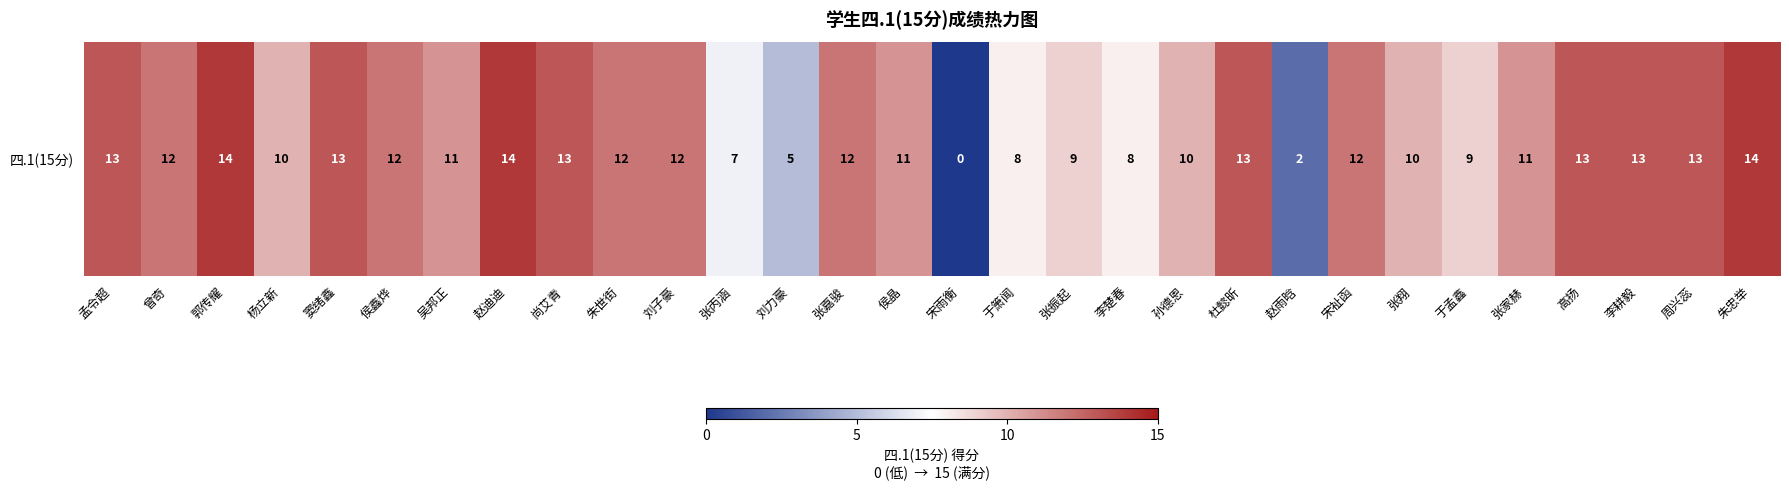

True or false: the data shows 5 at 刘力豪.

True